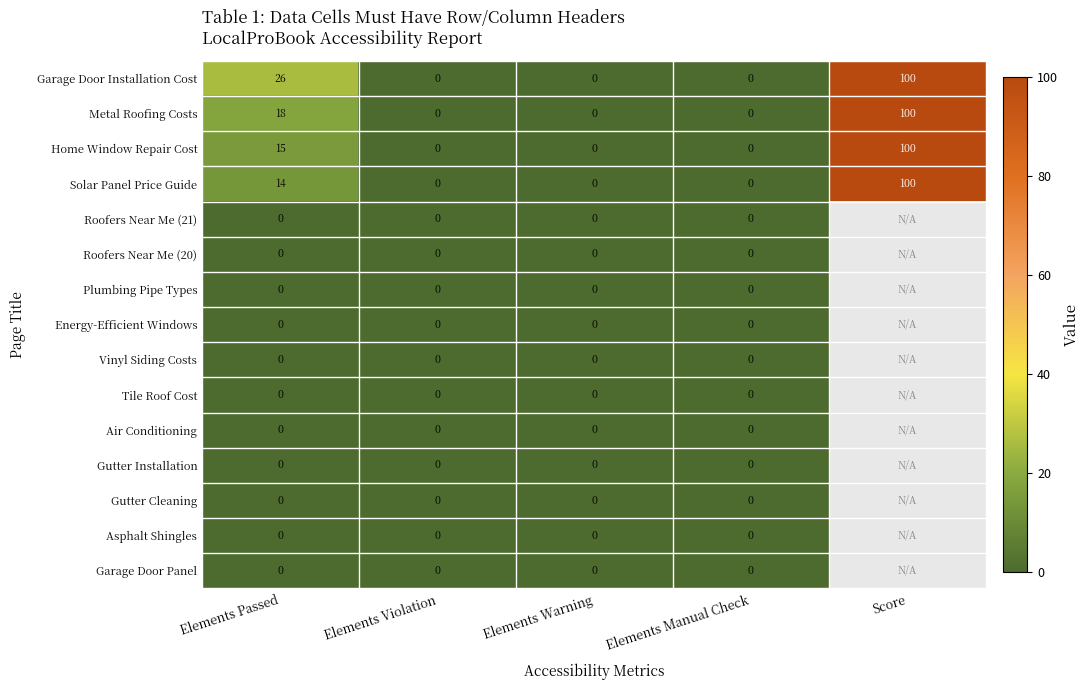

The value of Solar Panel Price Guide at Elements Violation is 0. True or false?

True